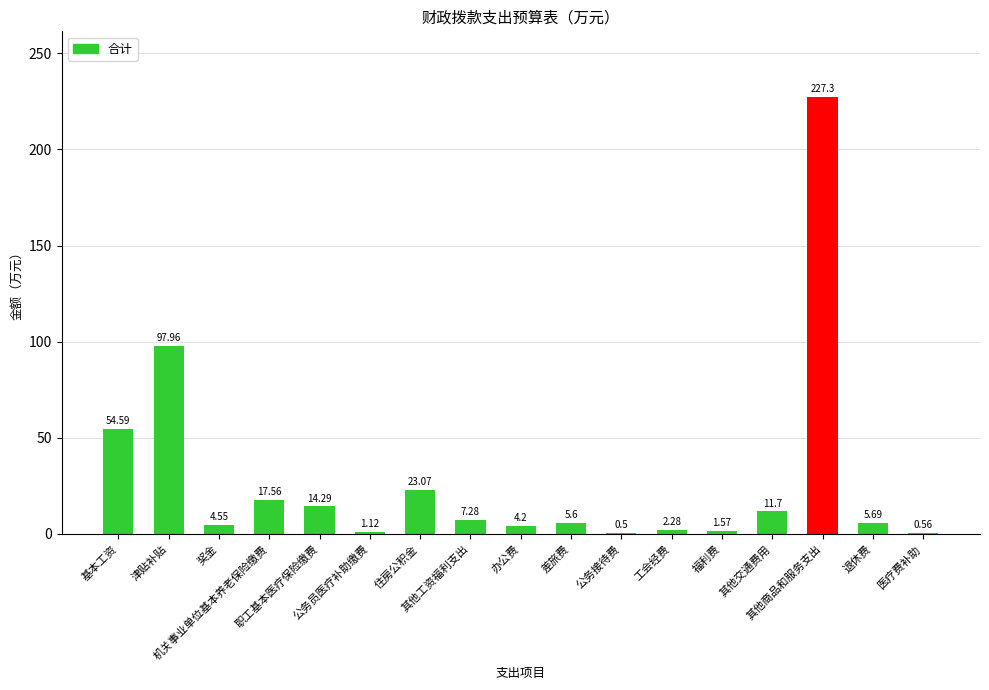

At which category does the chart reach its peak across all series?

其他商品和服务支出